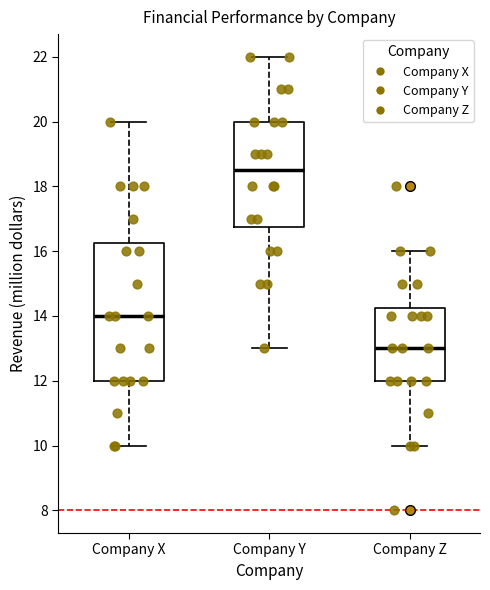

Where does the upper whisker of the box for Company Y end on the y-axis? The values are not printed on the chart, so give them approximately, as read against the axis.

22.0